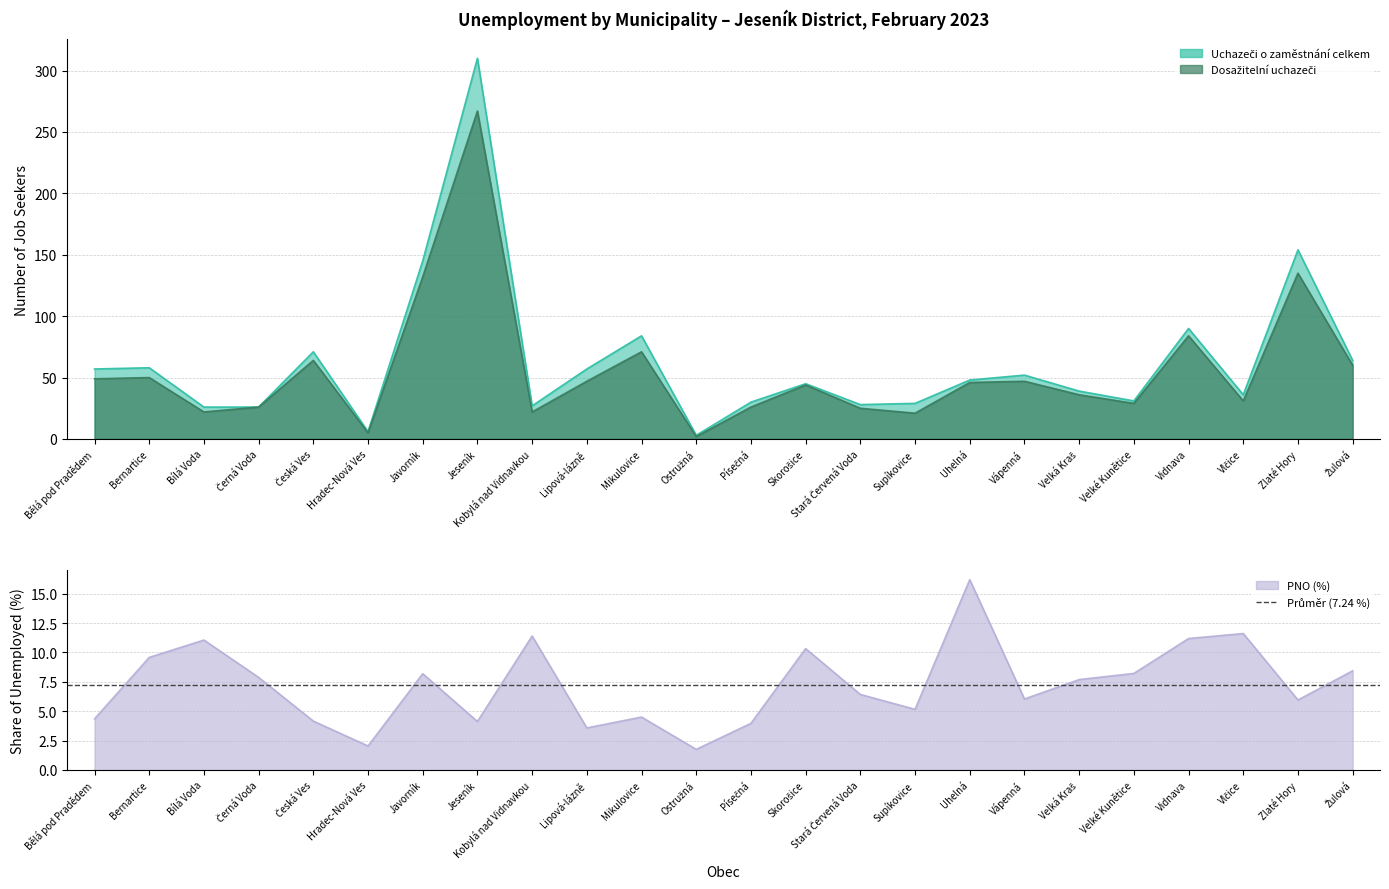

Reading right to left, transcribe all the data shown in this chart.

Uchazeči o zaměstnání celkem: 64.0	154.0	36.0	90.0	31.0	39.0	52.0	48.0	29.0	28.0	45.0	30.0	3.0	84.0	57.0	27.0	310.0	145.0	6.0	71.0	26.0	26.0	58.0	57.0
Dosažitelní uchazeči: 60.0	135.0	31.0	84.0	29.0	36.0	47.0	46.0	21.0	25.0	44.0	26.0	2.0	71.0	47.0	22.0	267.0	132.0	5.0	64.0	26.0	22.0	50.0	49.0
PNO (%): 8.4	6.0	11.6	11.2	8.2	7.7	6.0	16.2	5.2	6.4	10.3	4.0	1.8	4.5	3.6	11.4	4.1	8.2	2.0	4.2	7.9	11.1	9.6	4.4